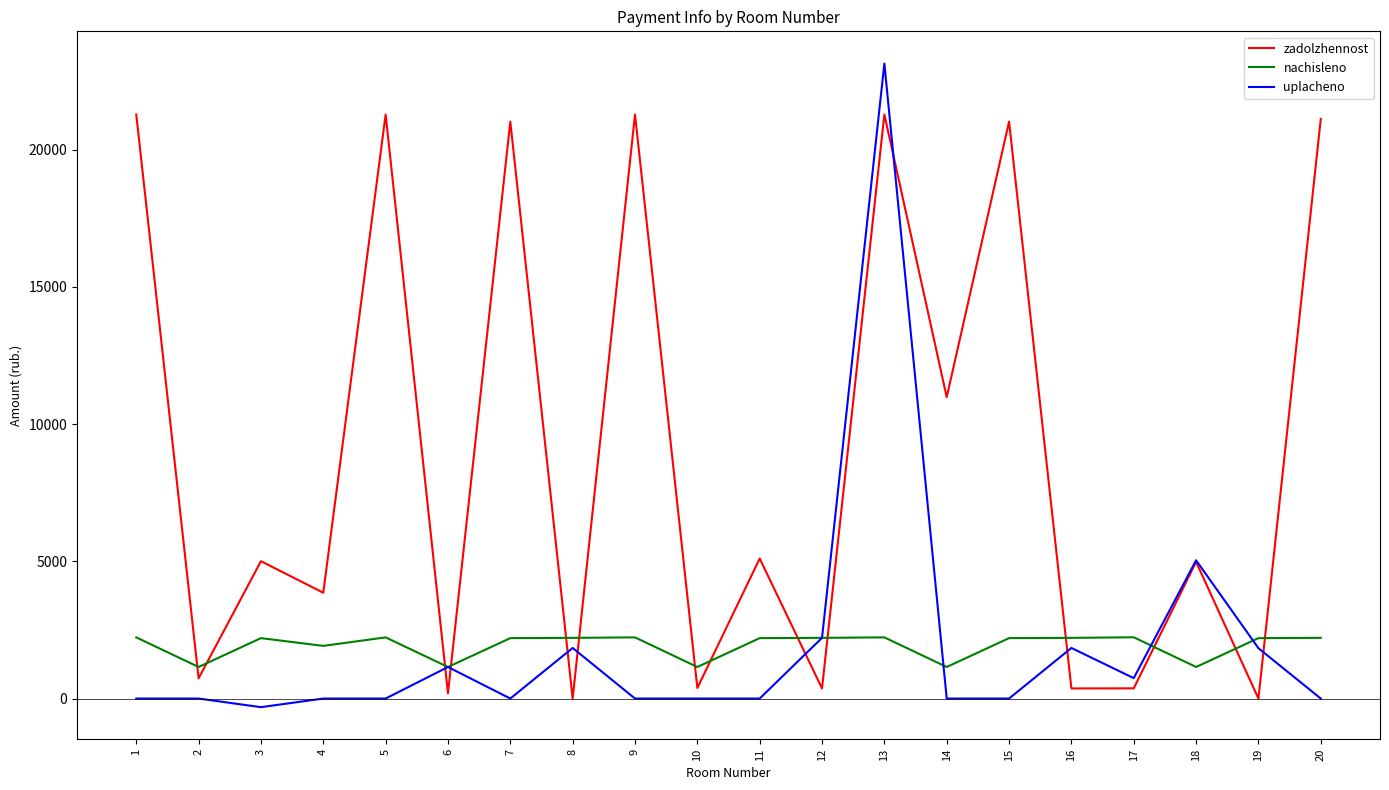

True or false: nachisleno and zadolzhennost intersect in this chart.

True